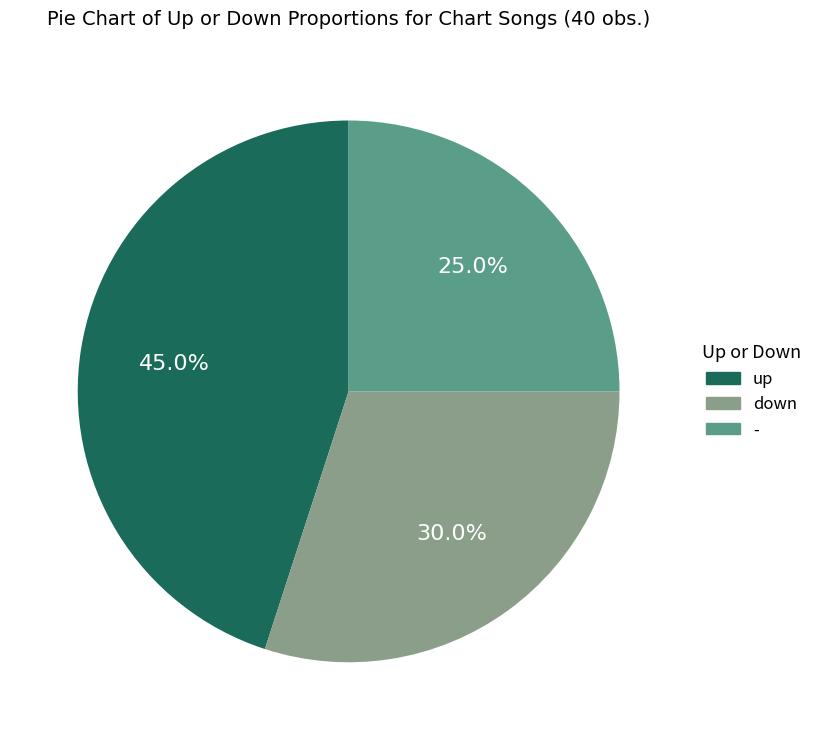

How many segments does this pie chart have?

3